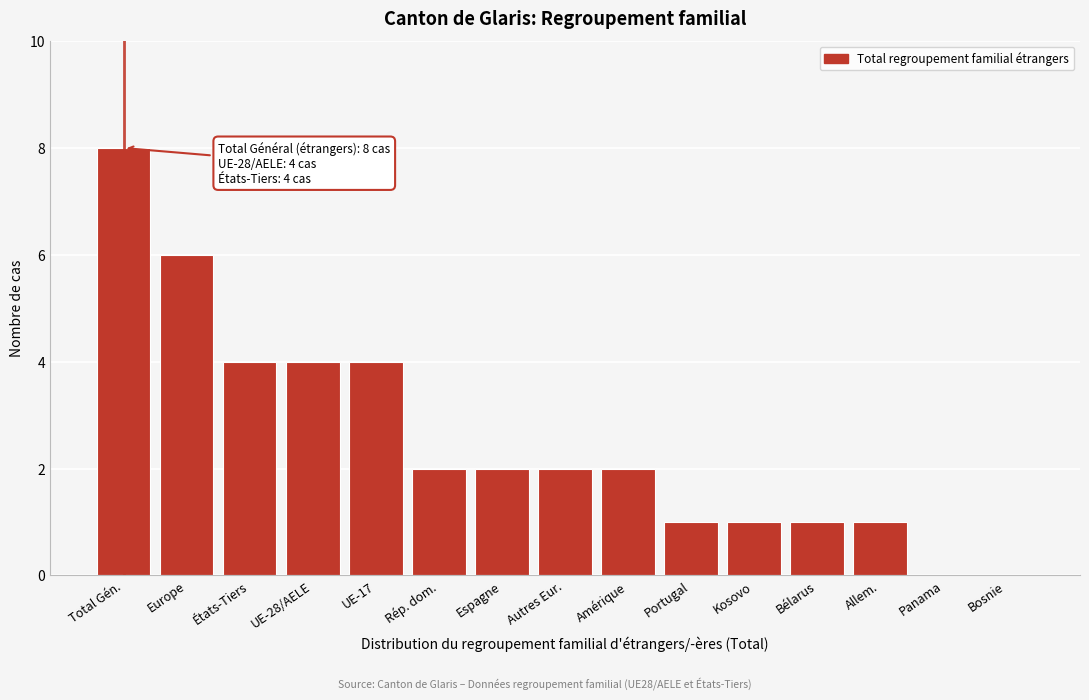

Reading left to right, what are all the values shown in this chart?

Total Gén.=8	Europe=6	États-Tiers=4	UE-28/AELE=4	UE-17=4	Rép. dom.=2	Espagne=2	Autres Eur.=2	Amérique=2	Portugal=1	Kosovo=1	Bélarus=1	Allem.=1	Panama=0	Bosnie=0